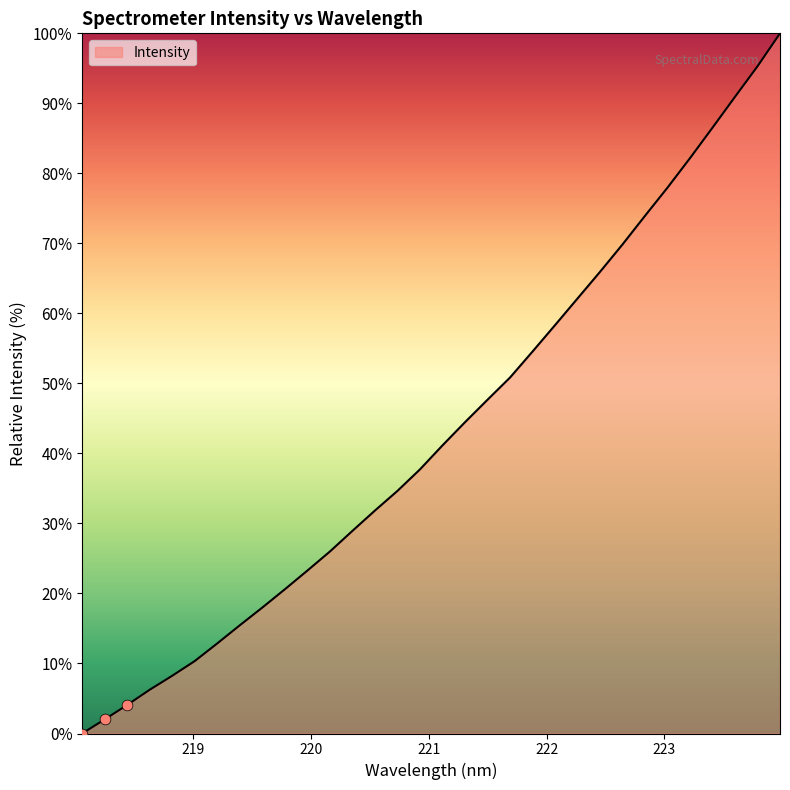

What is the greatest value displayed?

100.0